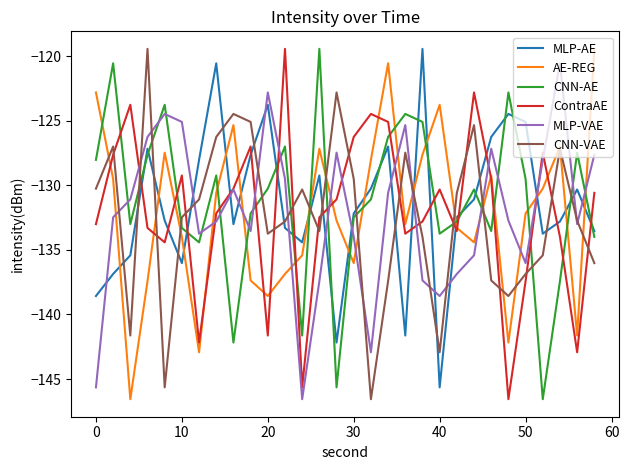

What is the highest value of the MLP-VAE series?

-120.6